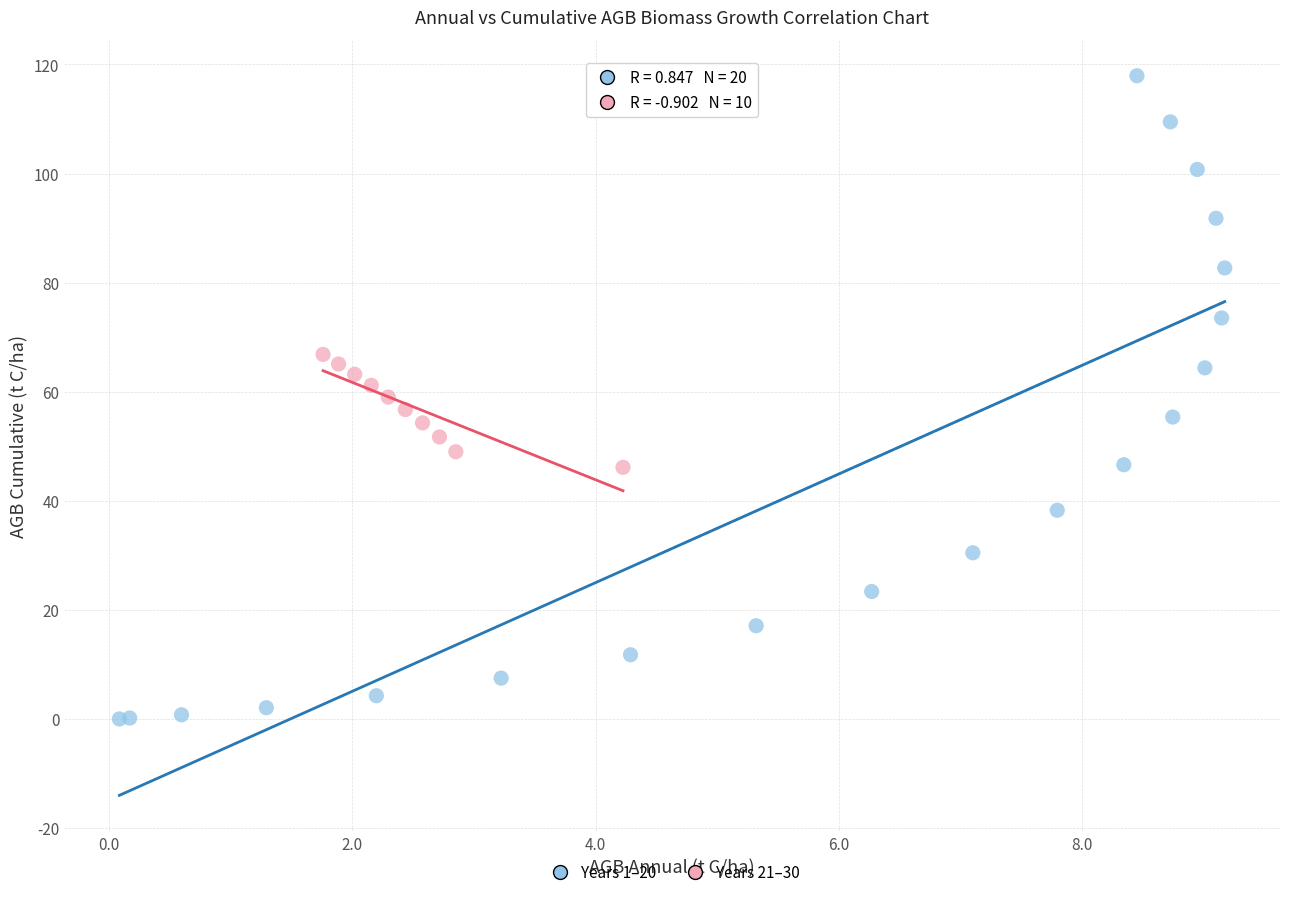

Which series reaches the maximum Y coordinate?

Years 1–20